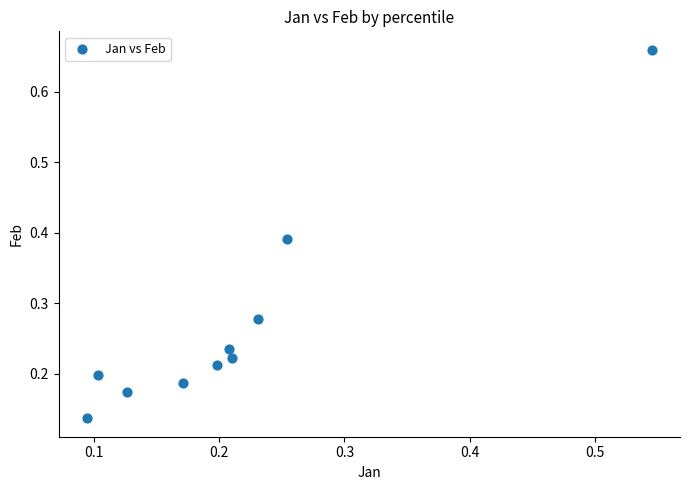

What is the range of Y values (max minus min)?

0.5